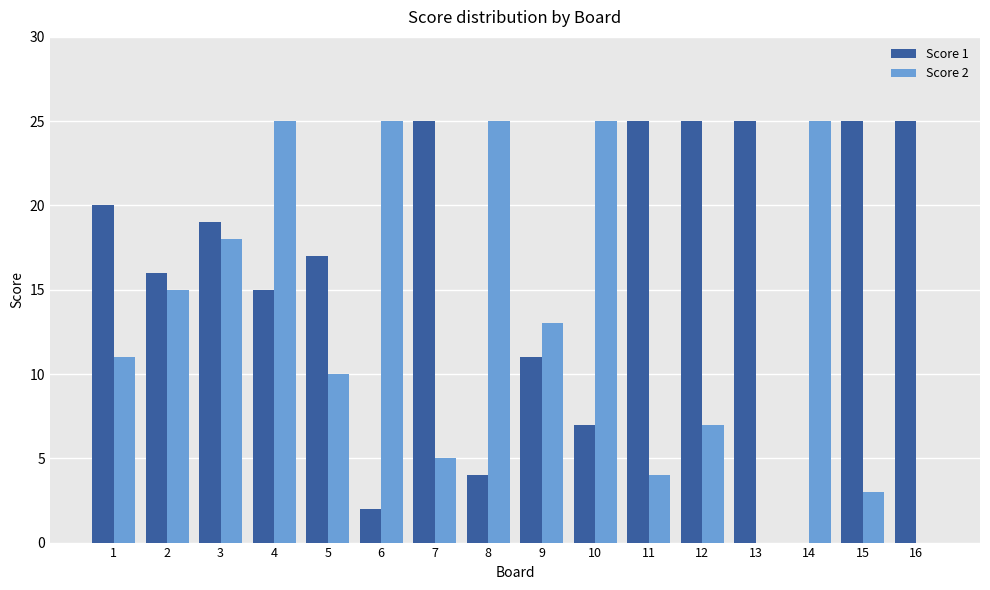

What is the maximum value shown in the chart?

25